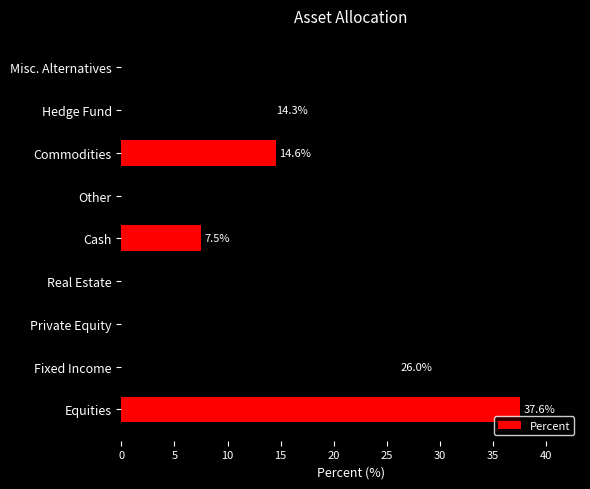

What is the average value?

20.0